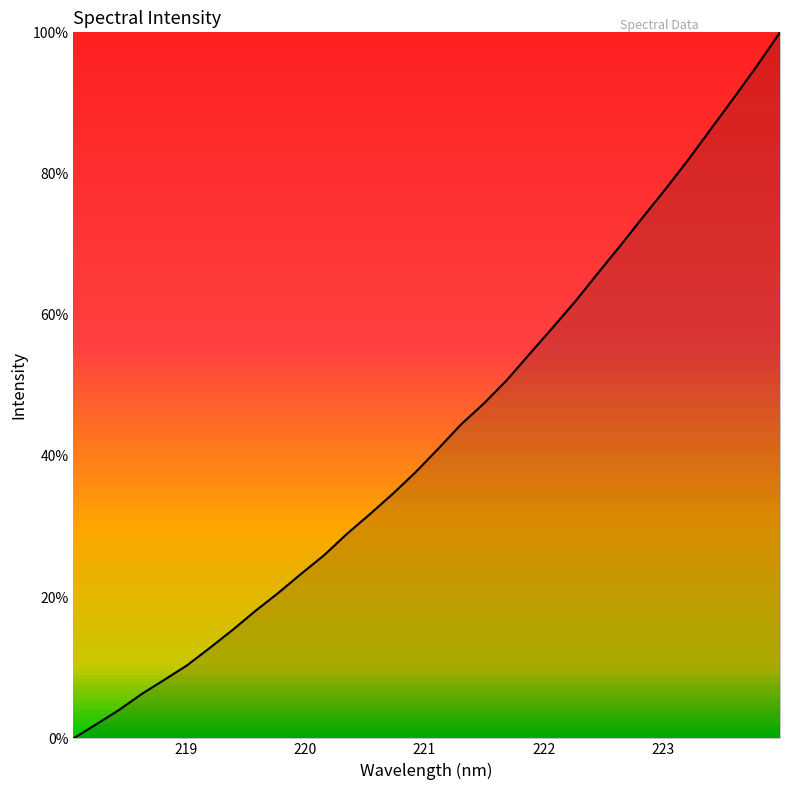

What is the difference between the maximum and minimum values?

100.0